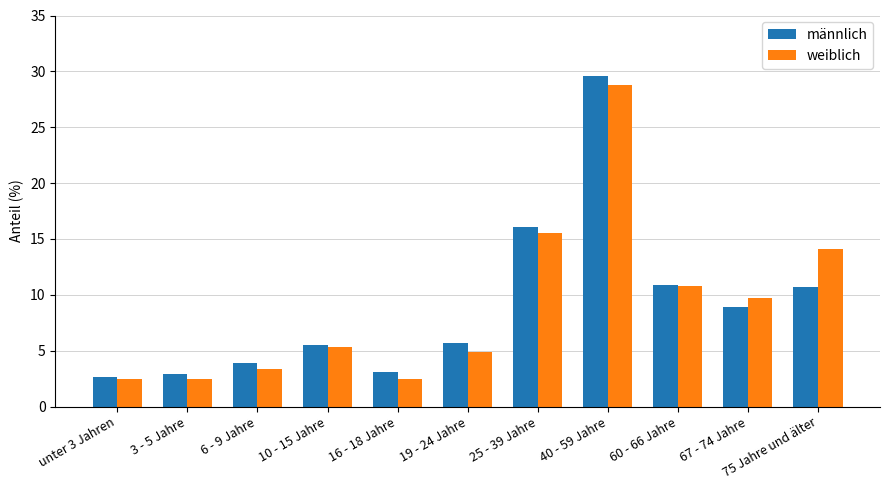

How many groups of bars are there?

11